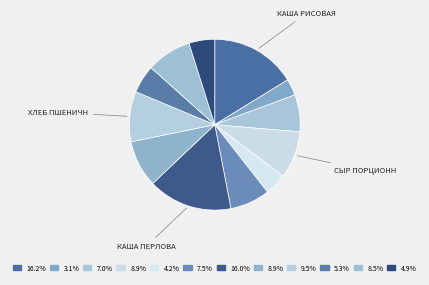

How many segments does this pie chart have?

12